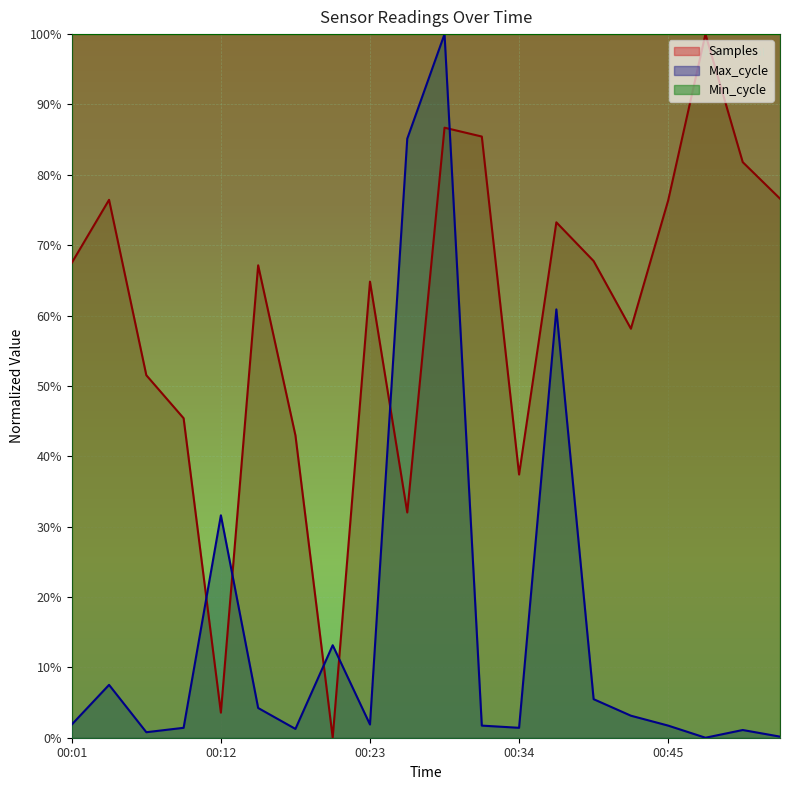

How many intersections are there between Max_cycle and Samples?

6